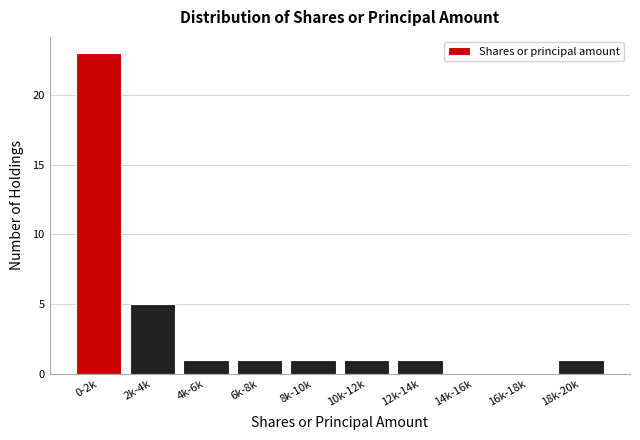

Reading left to right, list all the values displayed in this chart.

0-2k=23	2k-4k=5	4k-6k=1	6k-8k=1	8k-10k=1	10k-12k=1	12k-14k=1	14k-16k=0	16k-18k=0	18k-20k=1